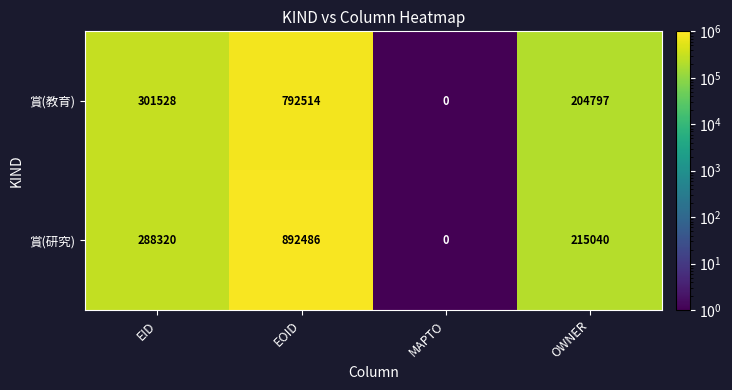

Which series has the largest range (max minus min)?

賞(研究)